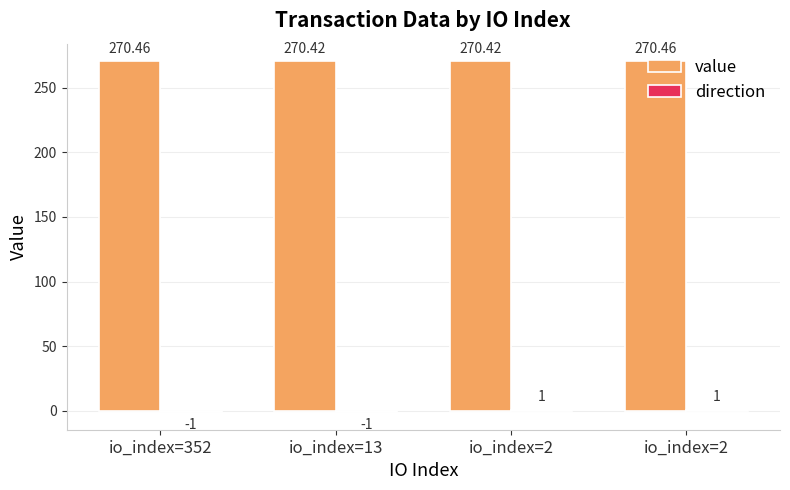

What is the difference between the highest and lowest values at io_index=2?

269.4